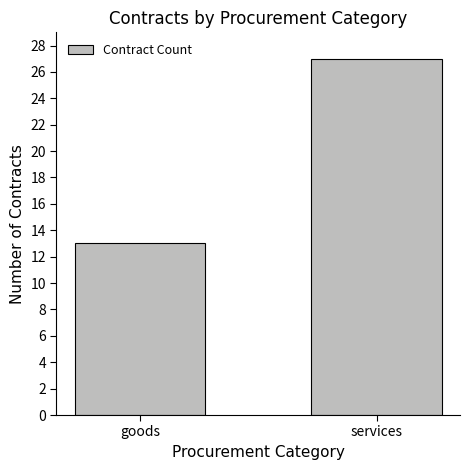

The value at goods is 23. True or false?

False